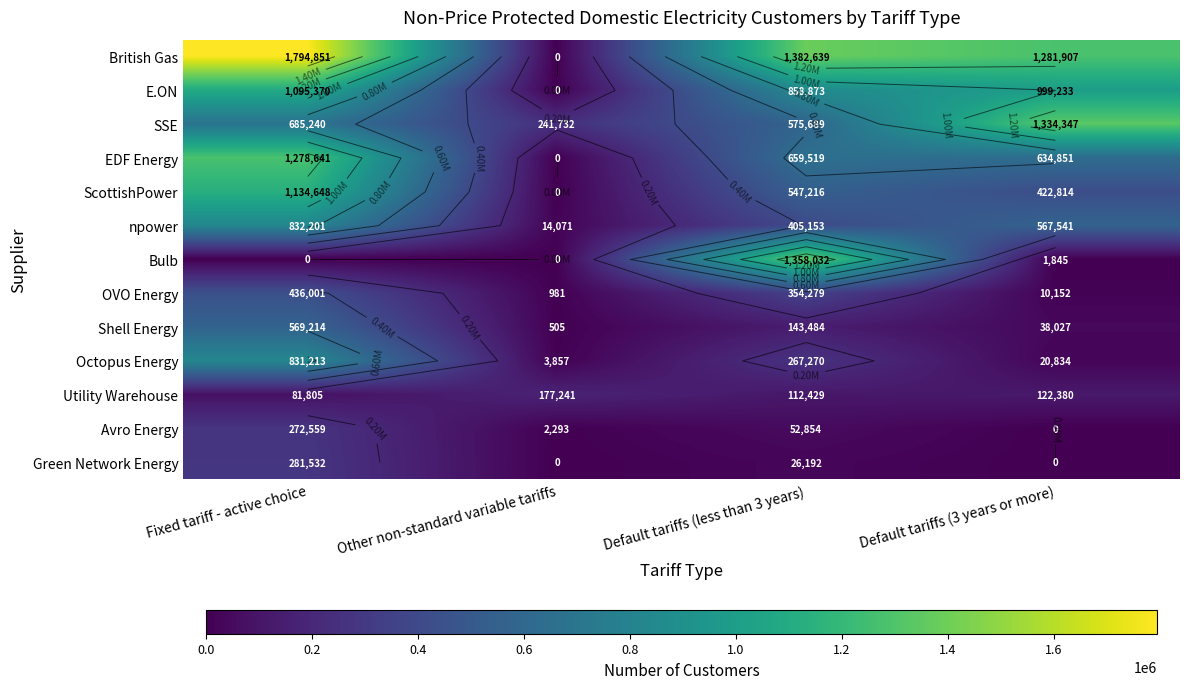

What is the average value of the British Gas series?

1114849